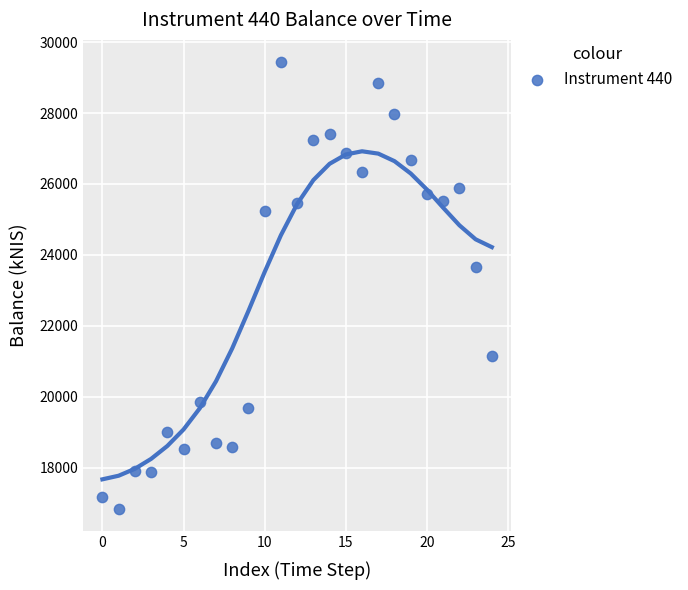

What Y value in the scatter plot is closest to 23133?

23654.8